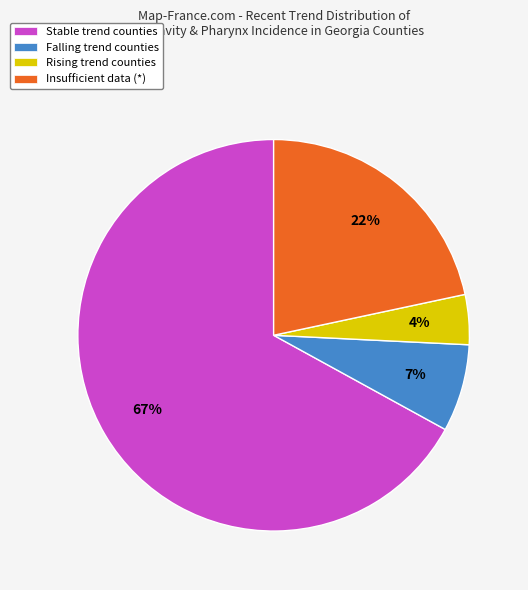

Rank the categories by value from highest to lowest.

Stable trend counties, Insufficient data (*), Falling trend counties, Rising trend counties